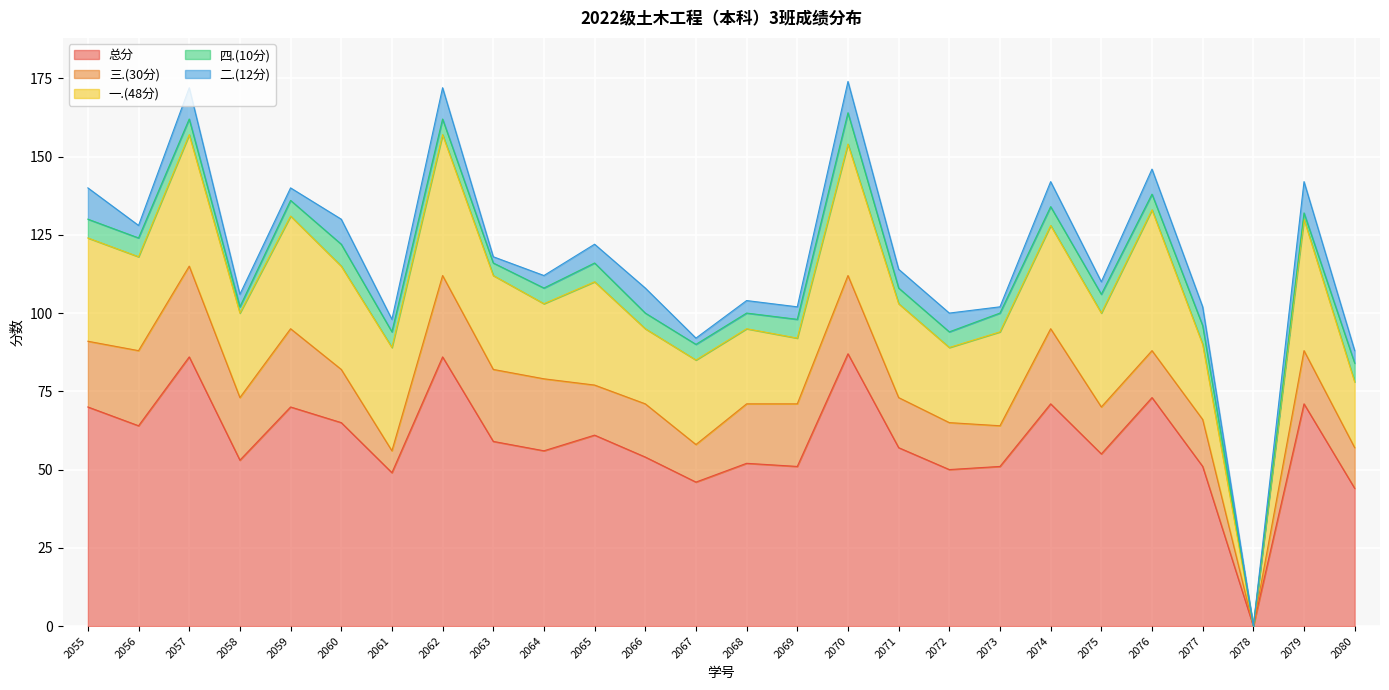

What is the maximum value for 总分?

87